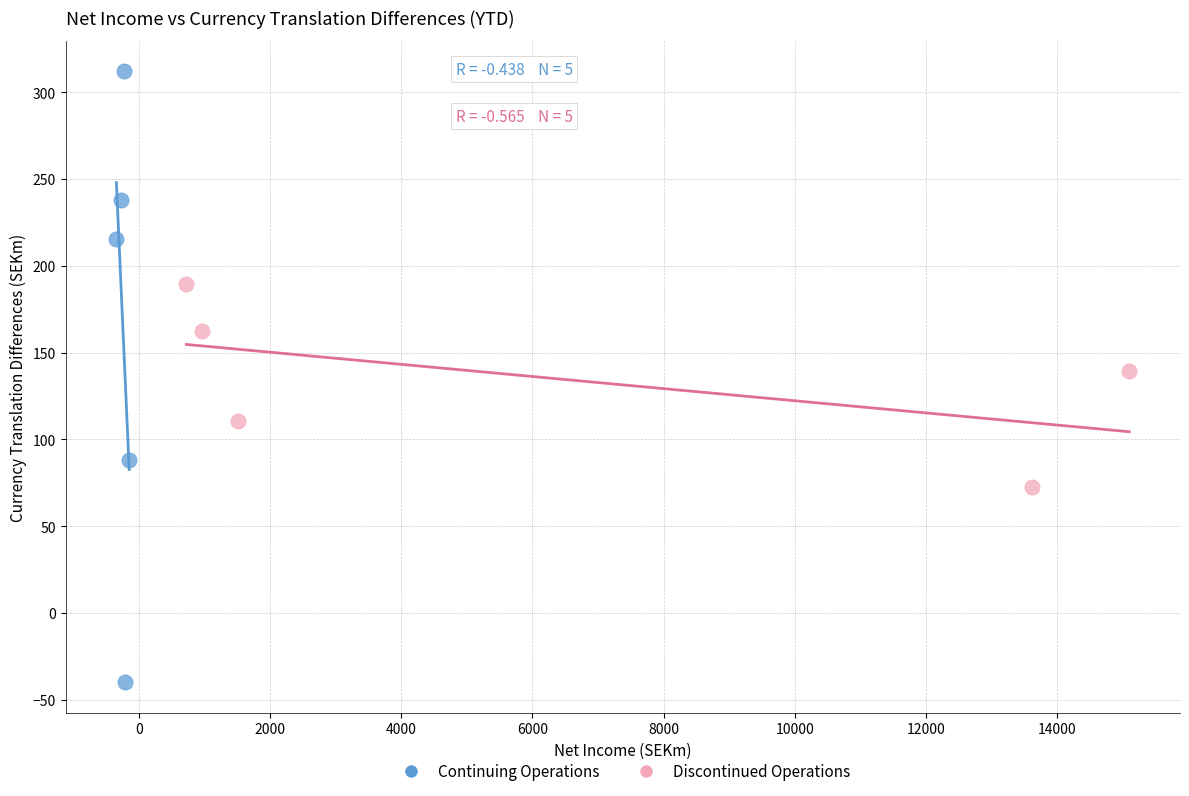

What are all the series names shown in the legend?

Continuing Operations, Discontinued Operations